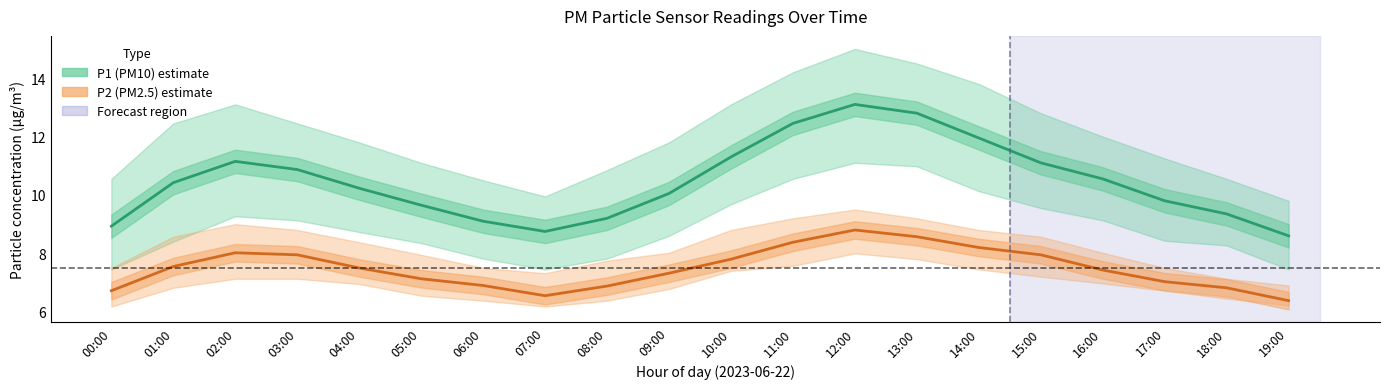

Is the value of P2 (PM2.5) at 18:00 greater than the value of P1 (PM10) at 05:00?

No